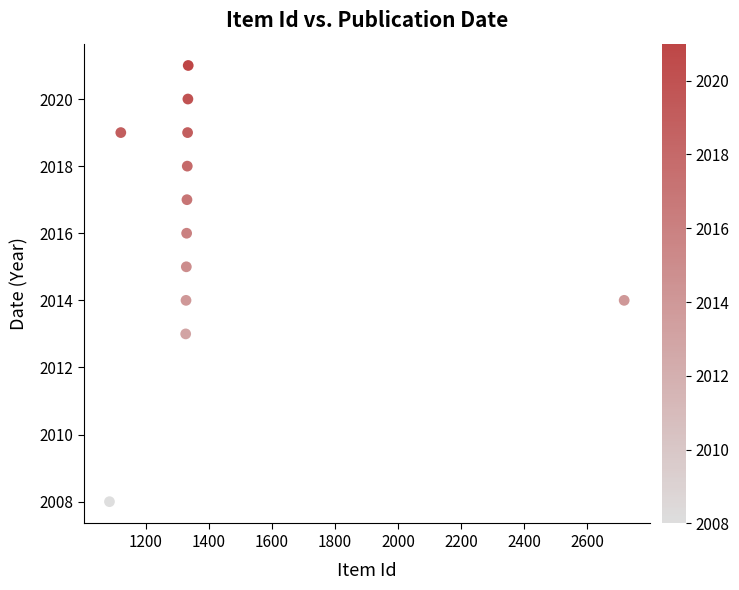

What is the range of Y values (max minus min)?

13